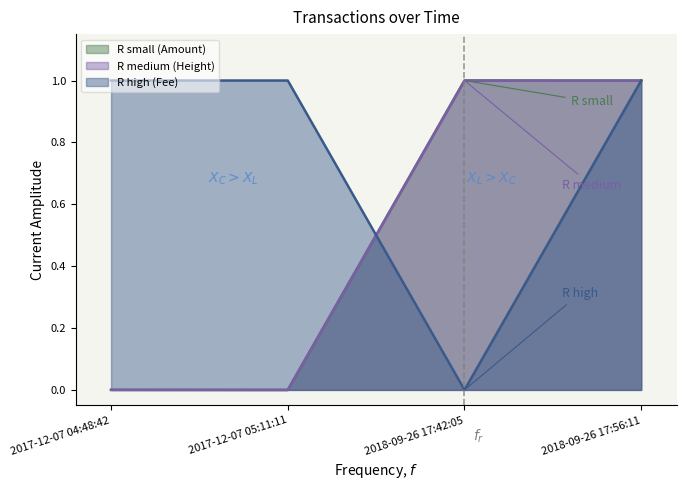

Count the number of data series in this chart.

3